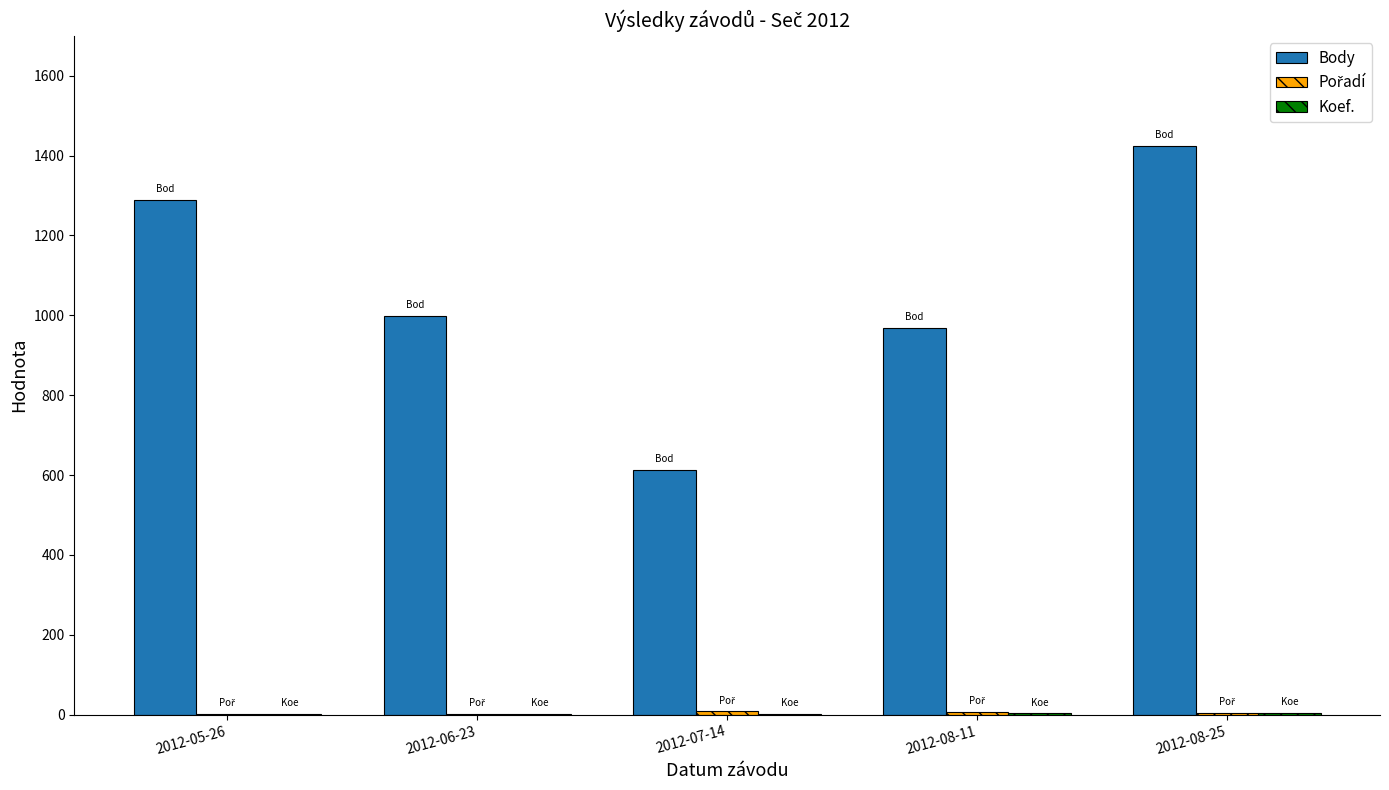

Which series changed the most between 2012-08-11 and 2012-08-25?

Body